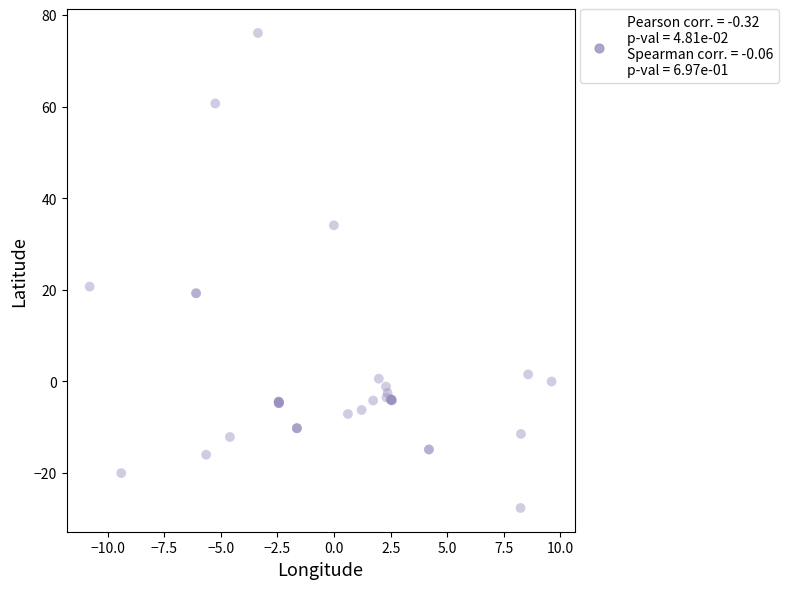

What Y value in the scatter plot is closest to 24?

20.7